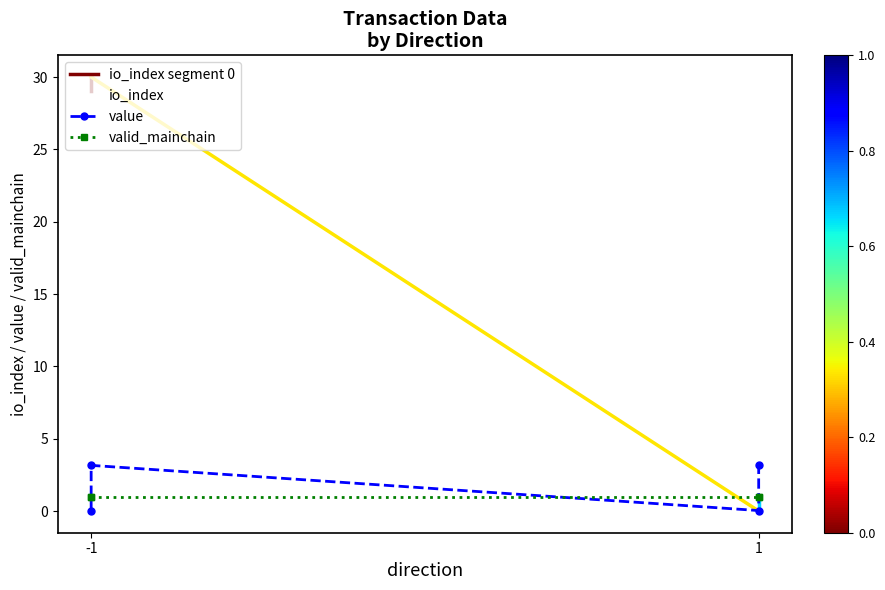

How many data points in value are less than 3?

2